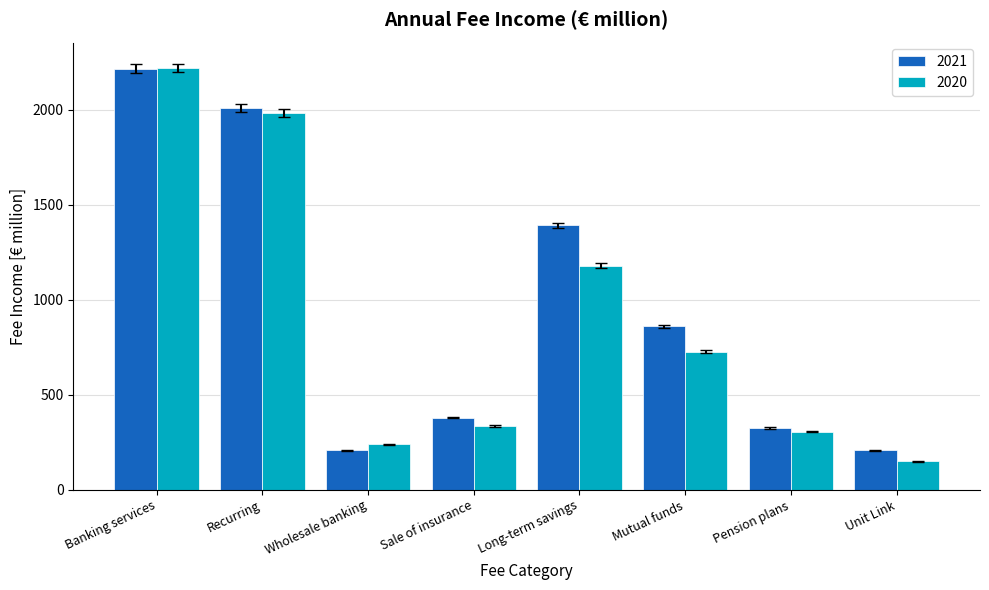

What is the spread (max minus min) of values at Banking services?

3.6